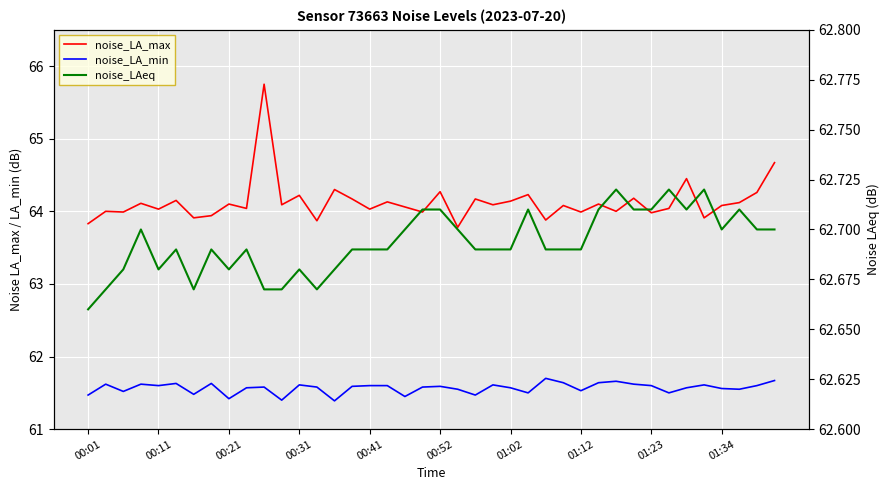

How many interior local valleys does the noise_LA_max series have?

15